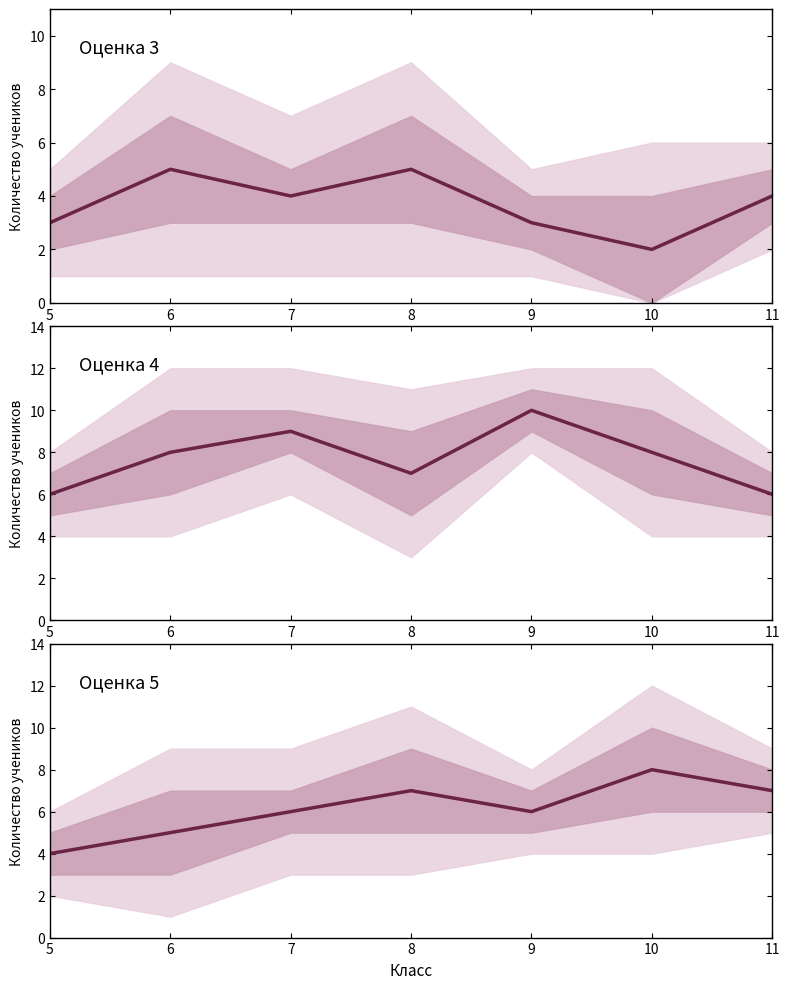

What is the difference between the Оценка 4 values at 8 and 5?

1